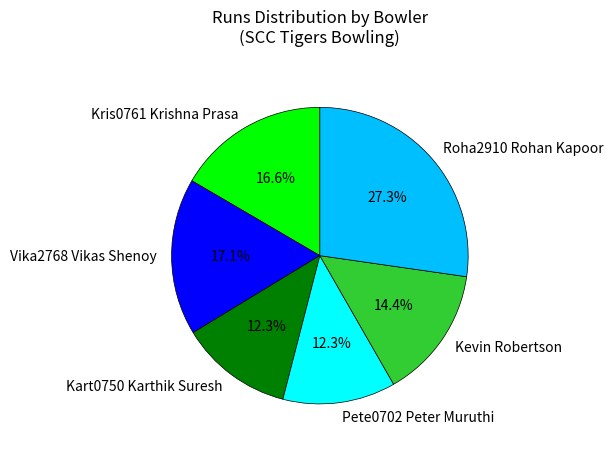

True or false: Kart0750 Karthik Suresh accounts for 12% of the total.

True